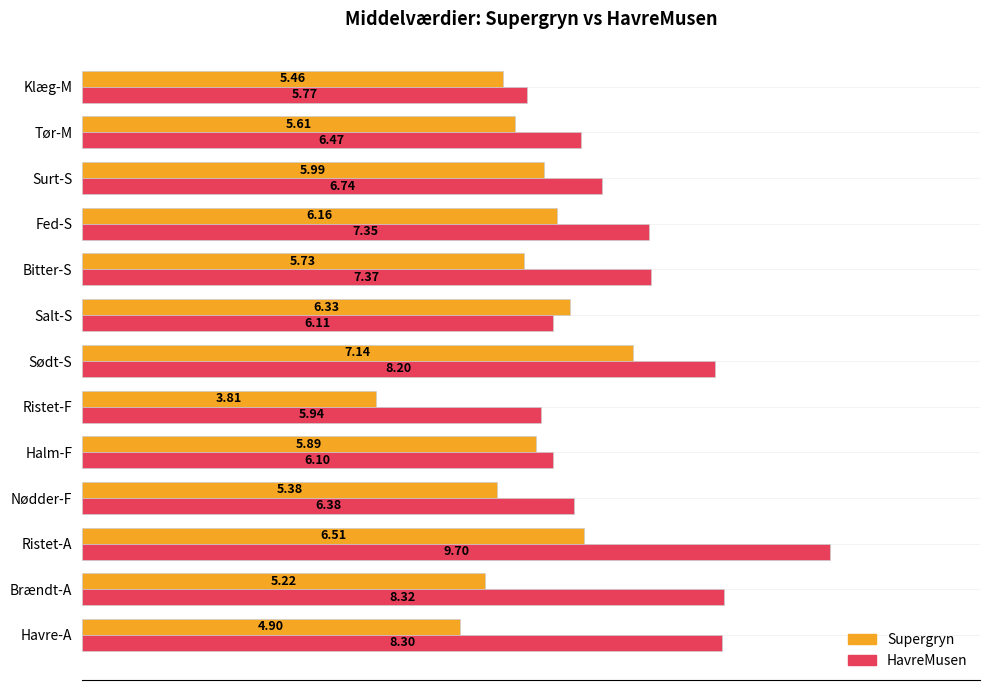

What is the lowest value of the Supergryn series?

3.8